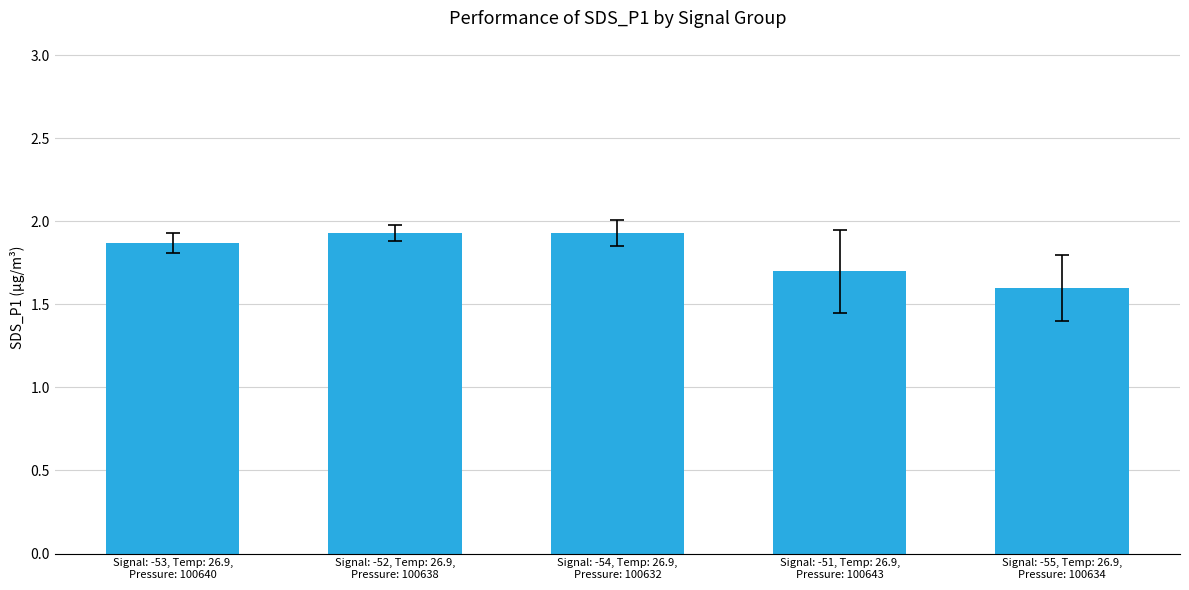

What is the value of the 1st bar from the left?

1.9